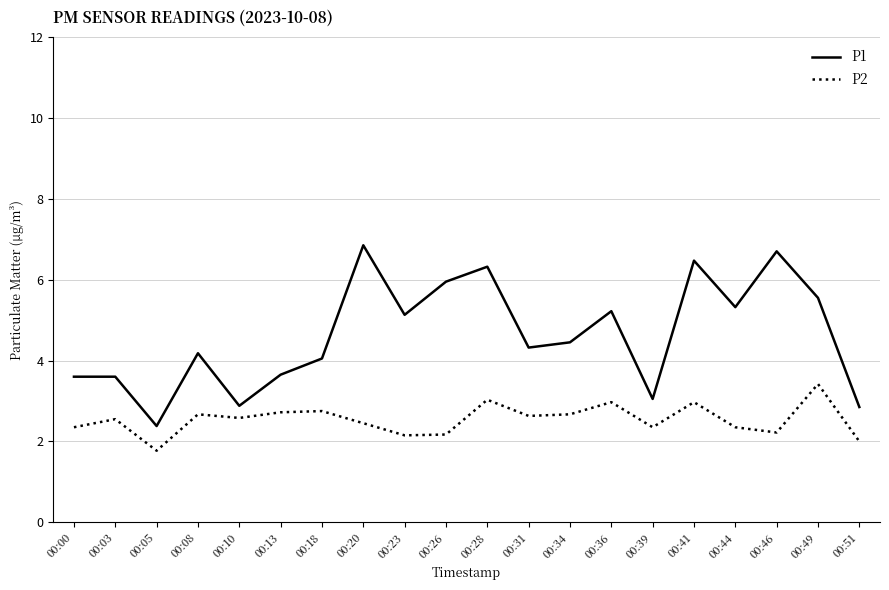

True or false: P1 and P2 cross at least once.

False